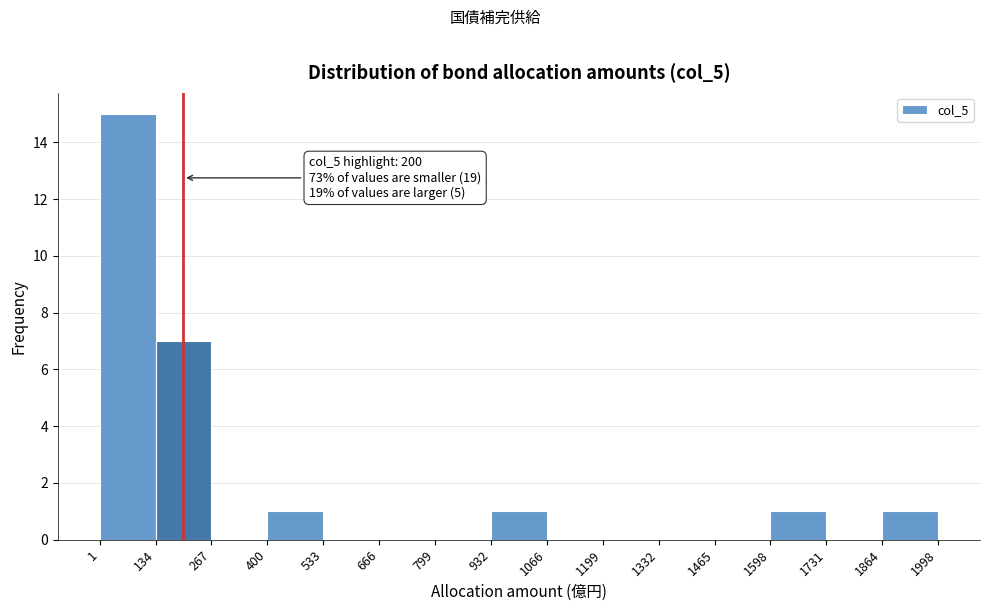

Over which range of the x-axis is the bar tallest?

1 to 134